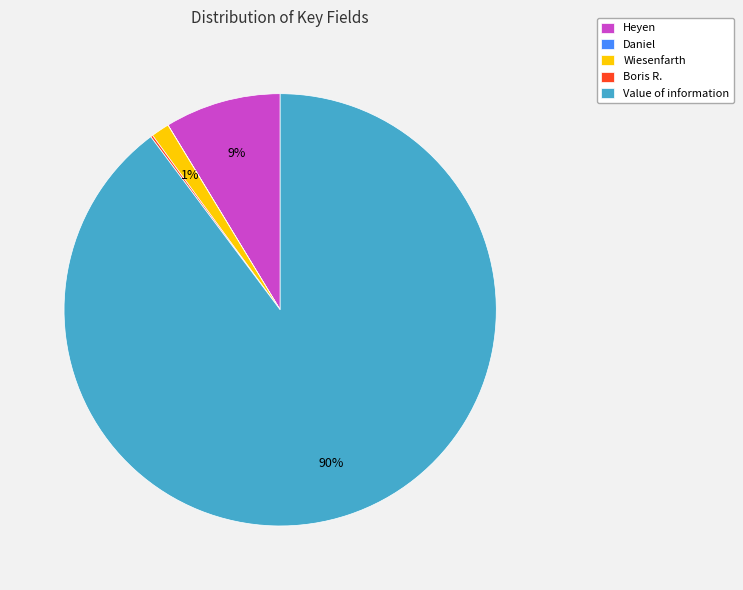

Is it true that Value of information is 75% of the pie?

False